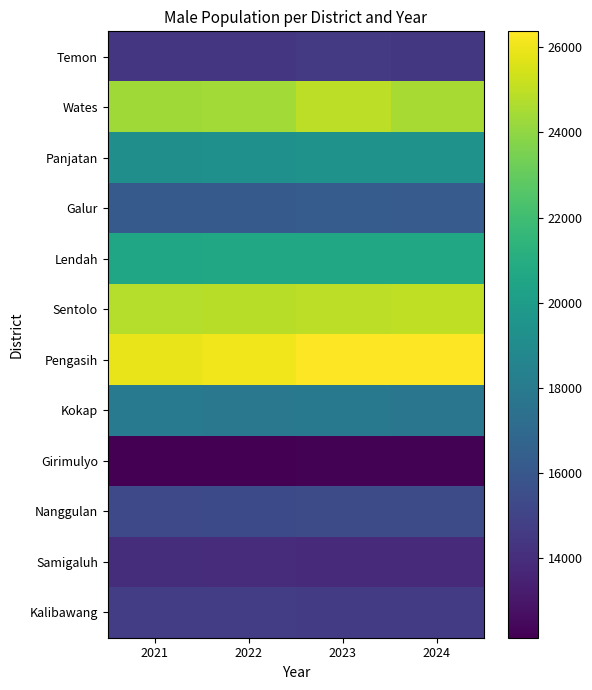

List the series in order of their peak value, highest first.

Pengasih, Sentolo, Wates, Lendah, Panjatan, Kokap, Galur, Nanggulan, Kalibawang, Temon, Samigaluh, Girimulyo